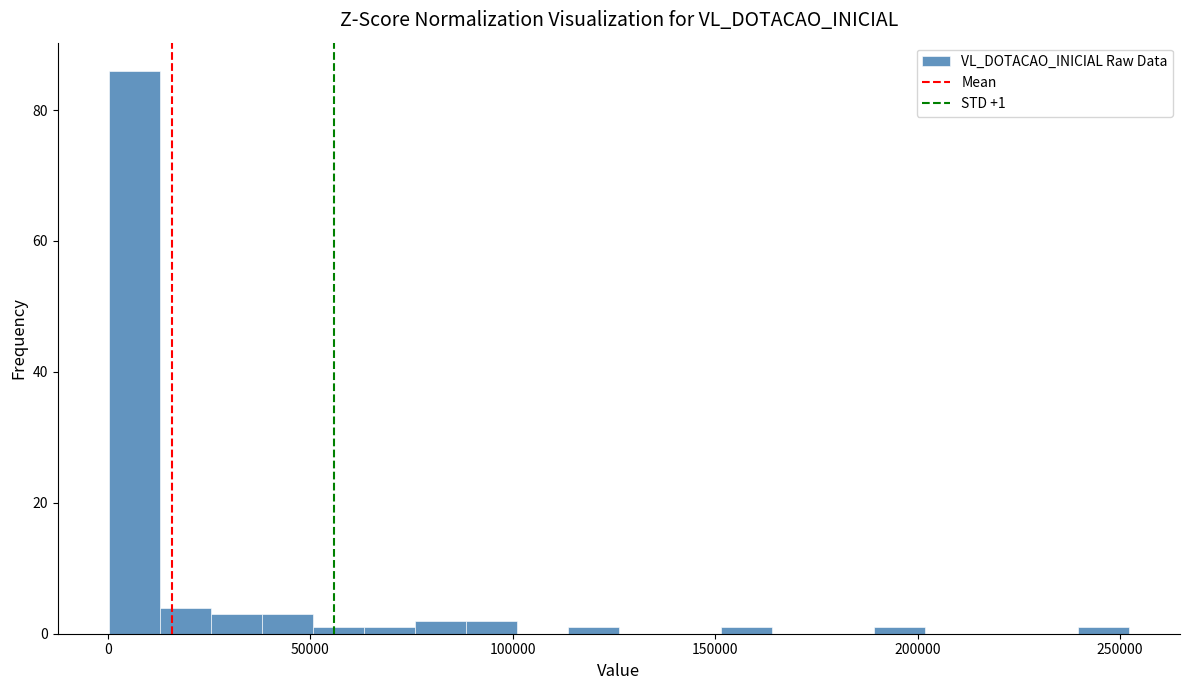

Read against the x-axis, roughly where is the centre of the tallest bar?

5000